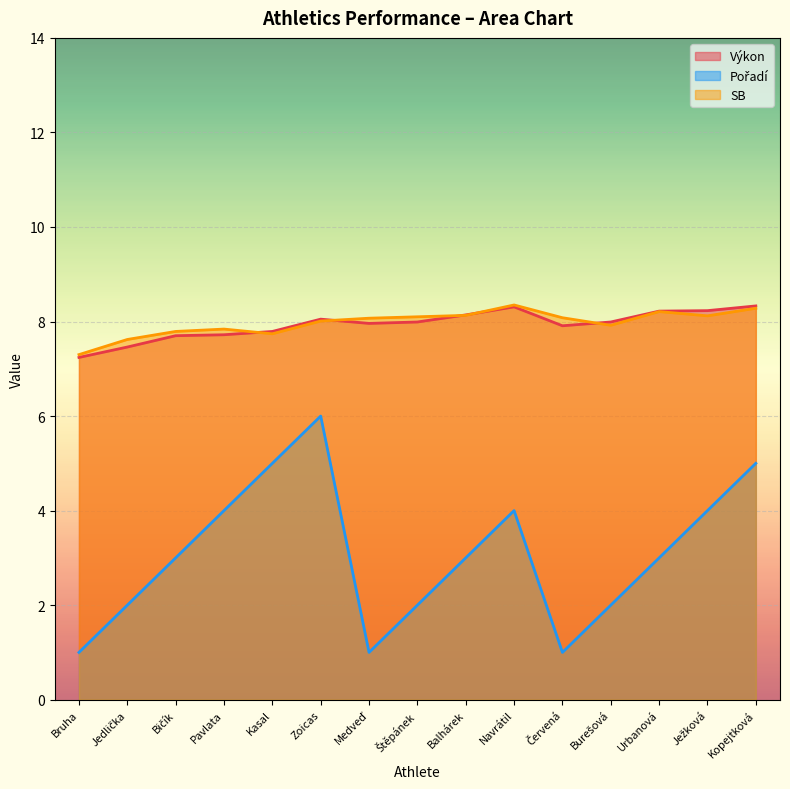

At which category is the sum across all series the highest?

Zoicas